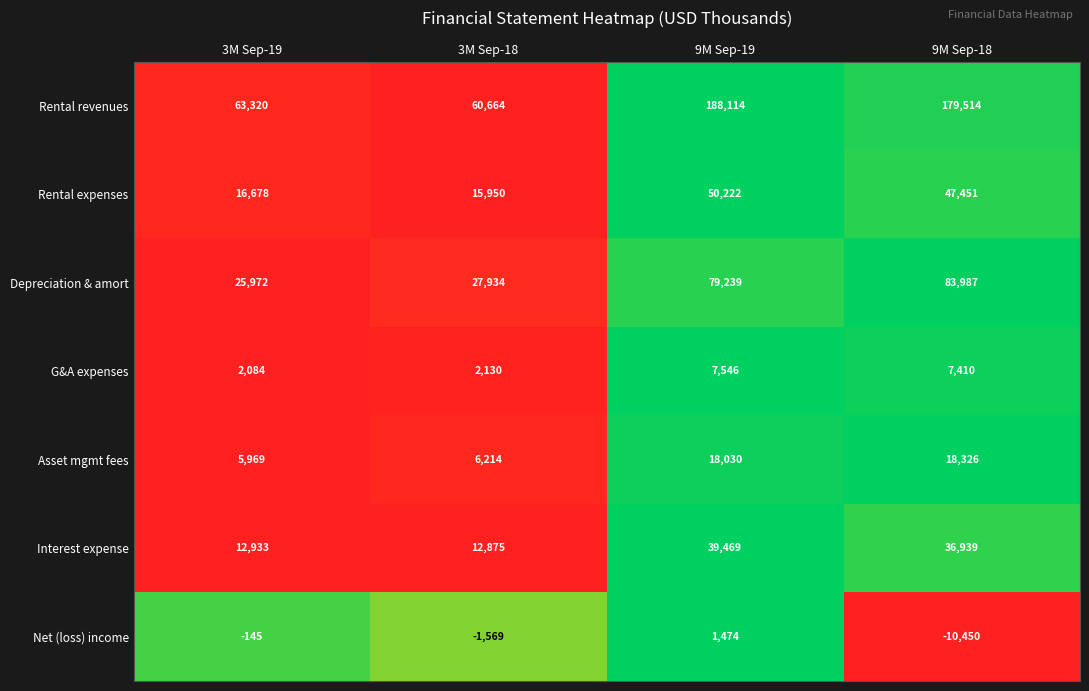

Is it true that Net (loss) income equals -809 at 3M Sep-18?

False